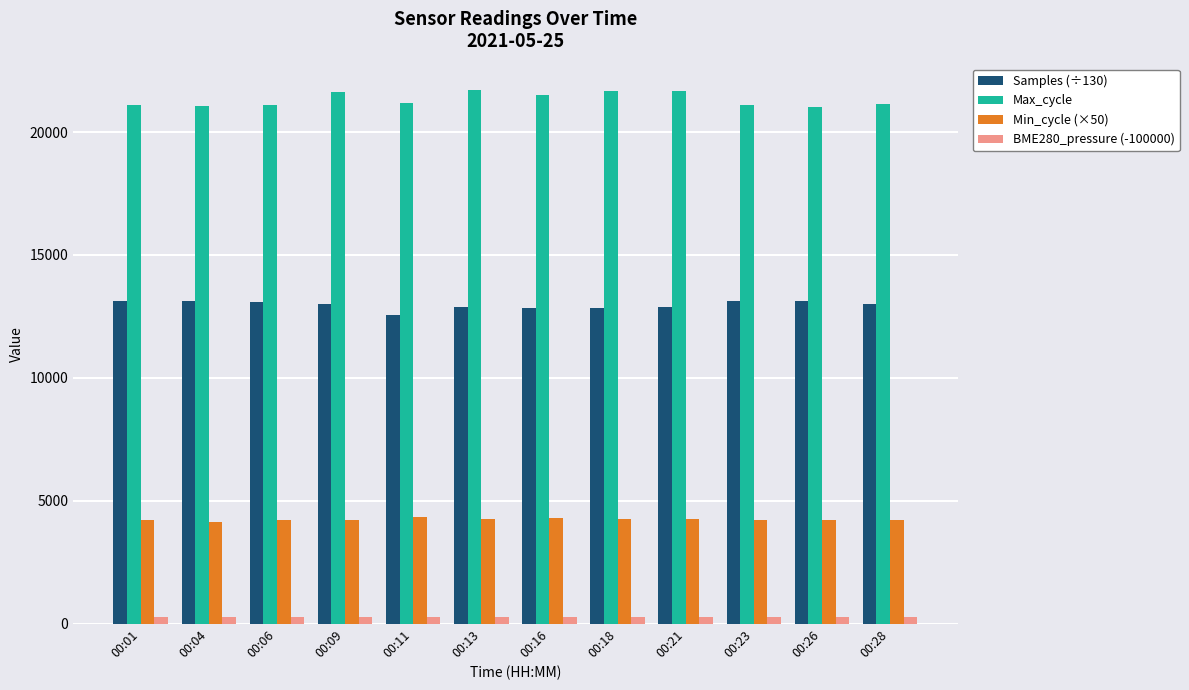

What is the sum of all Min_cycle (×50) values?

50750.0